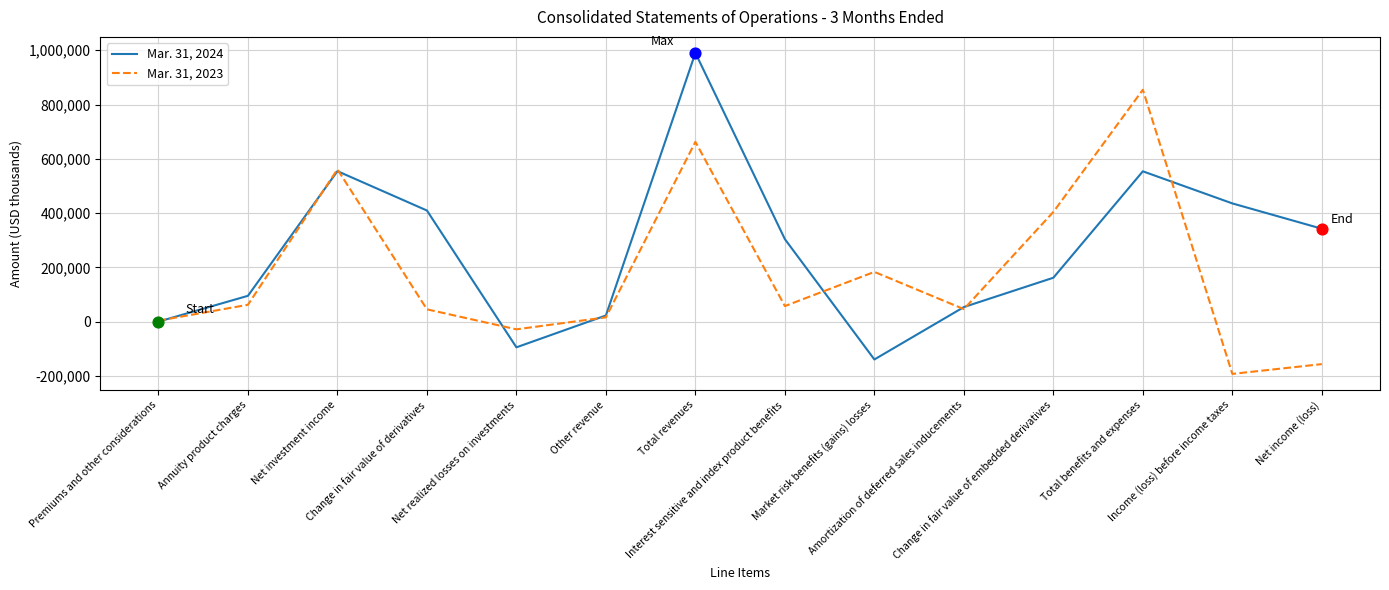

Which series has the largest total across all categories?

Mar. 31, 2024